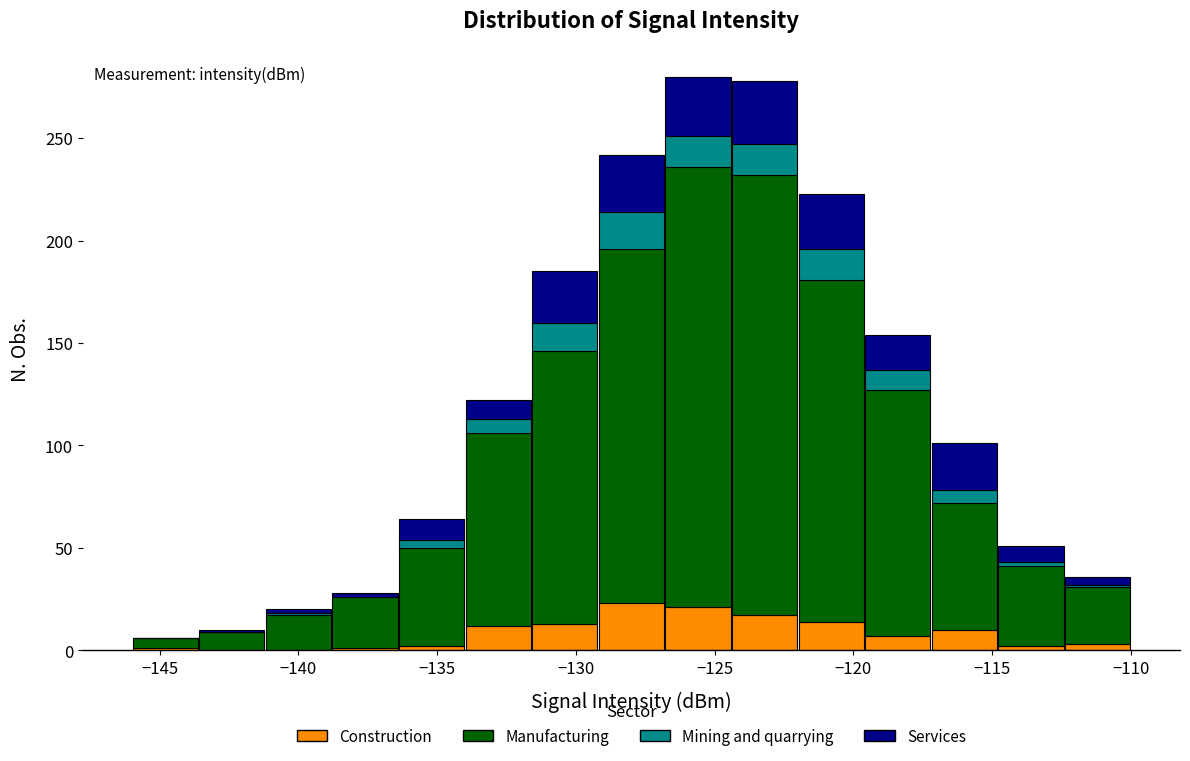

Reading left to right, list every stacked bar in this chart as the range it spans on the x-axis followed by its total height. Neither the bar edges nor the heights are printed on the chart, so give them approximately, as read against the axes.

-146.0 to -143.6: 5
-143.6 to -141.2: 10
-141.2 to -138.8: 20
-138.8 to -136.4: 30
-136.4 to -134.0: 65
-134.0 to -131.6: 120
-131.6 to -129.2: 185
-129.2 to -126.8: 240
-126.8 to -124.4: 280
-124.4 to -122.0: 280
-122.0 to -119.6: 225
-119.6 to -117.2: 155
-117.2 to -114.8: 100
-114.8 to -112.4: 50
-112.4 to -110.0: 35